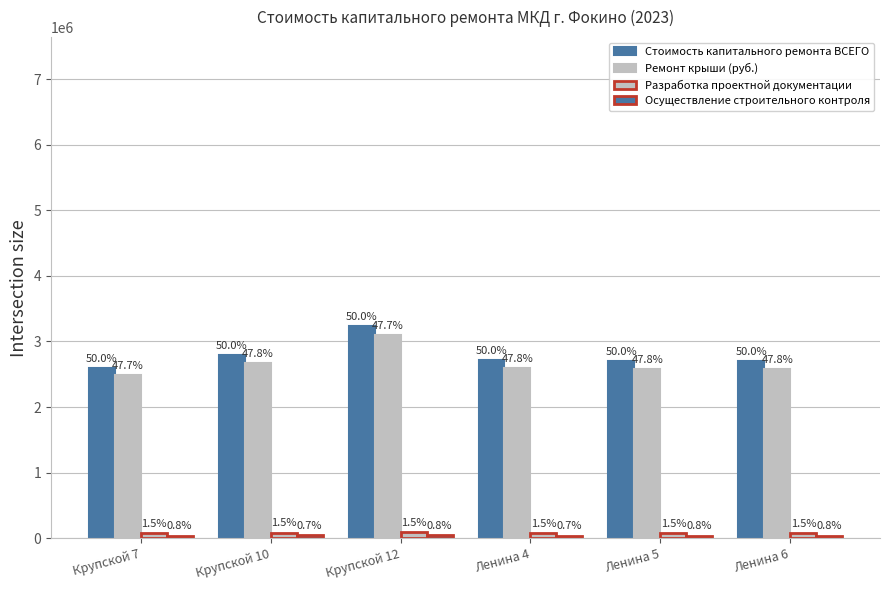

What is the sum of all Ремонт крыши (руб.) values?

16004692.3